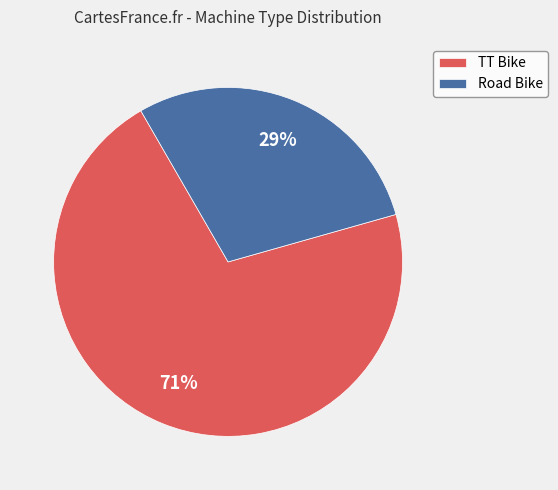

Which slice represents more than half of the pie?

TT Bike